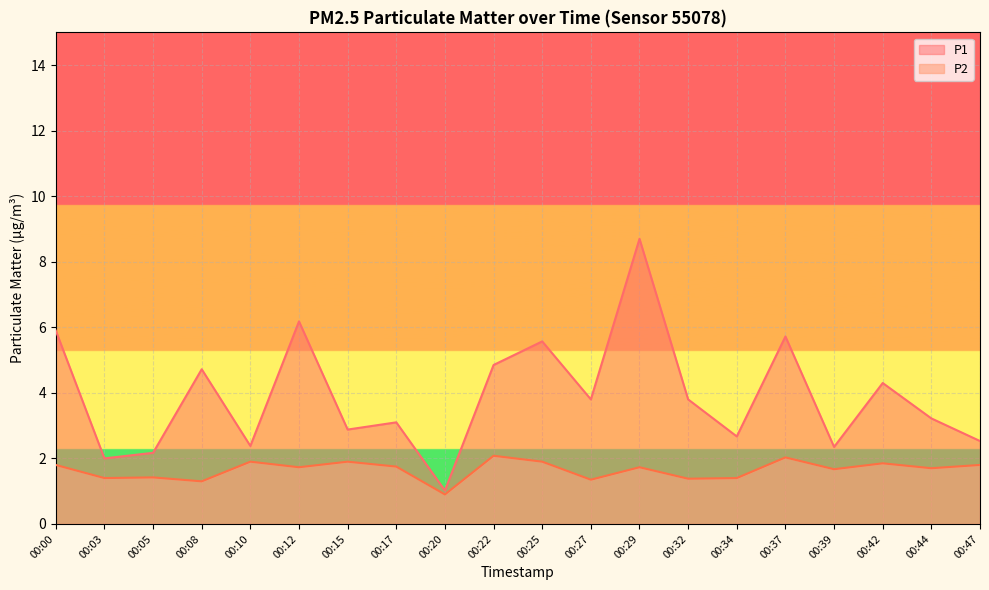

True or false: P2 has a value of 1.4 at 00:34.

True